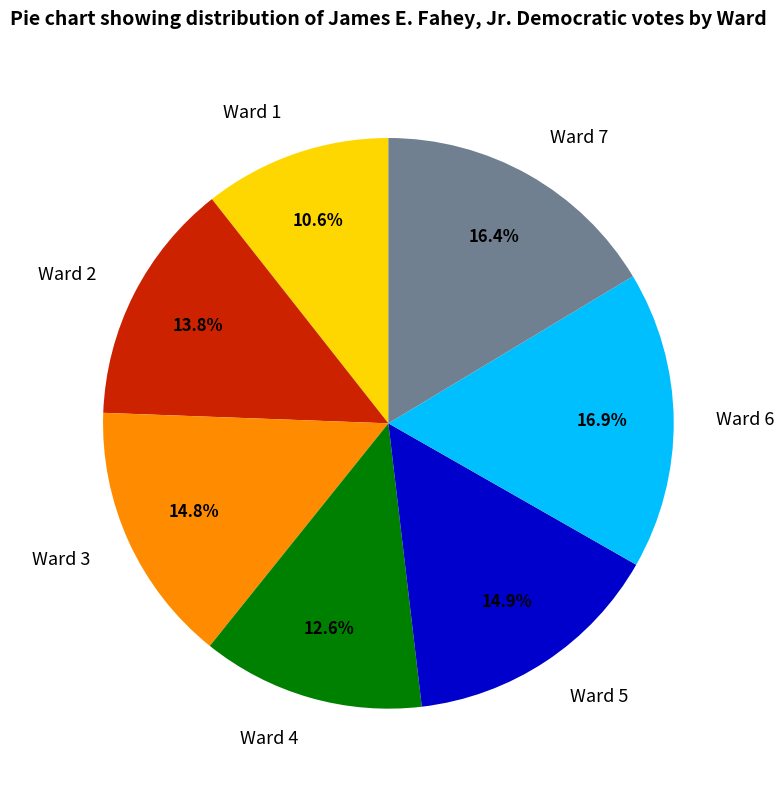

What percentage is NOT represented by Ward 7?

83.6%